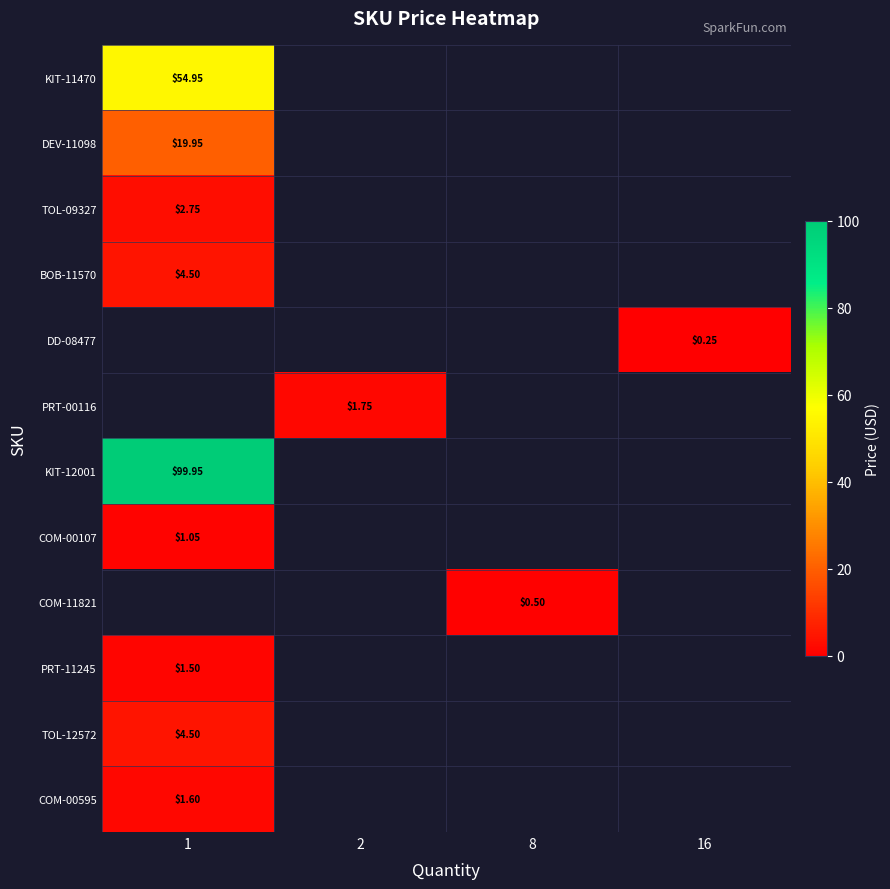

Between 2 and 1, which is larger?

1